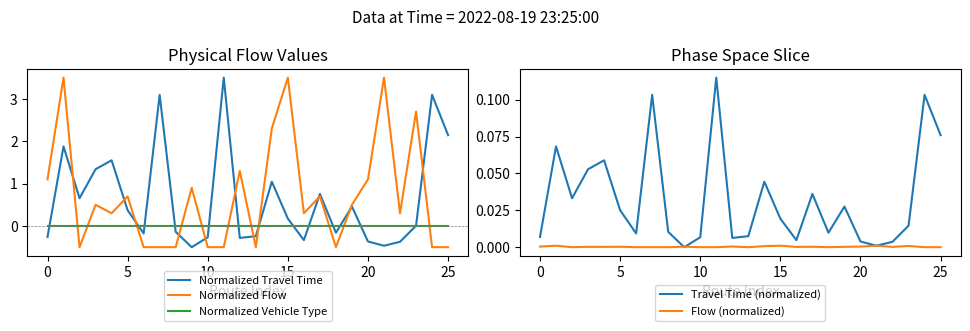

True or false: Normalized Vehicle Type and Normalized Flow cross at least once.

True